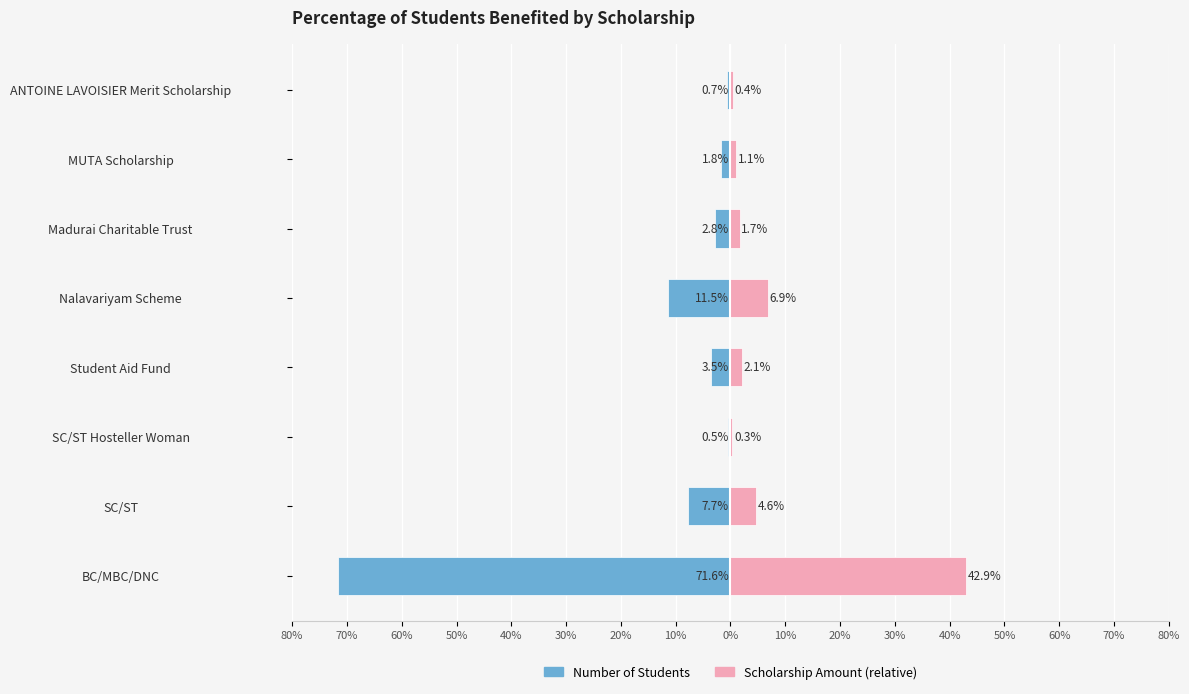

How many values in the Scholarship Amount (relative) series are below 2?

4